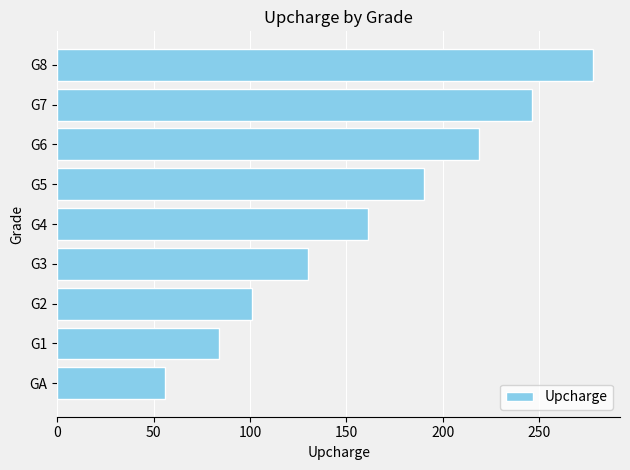

What is the value of the 6th bar from the top?

130